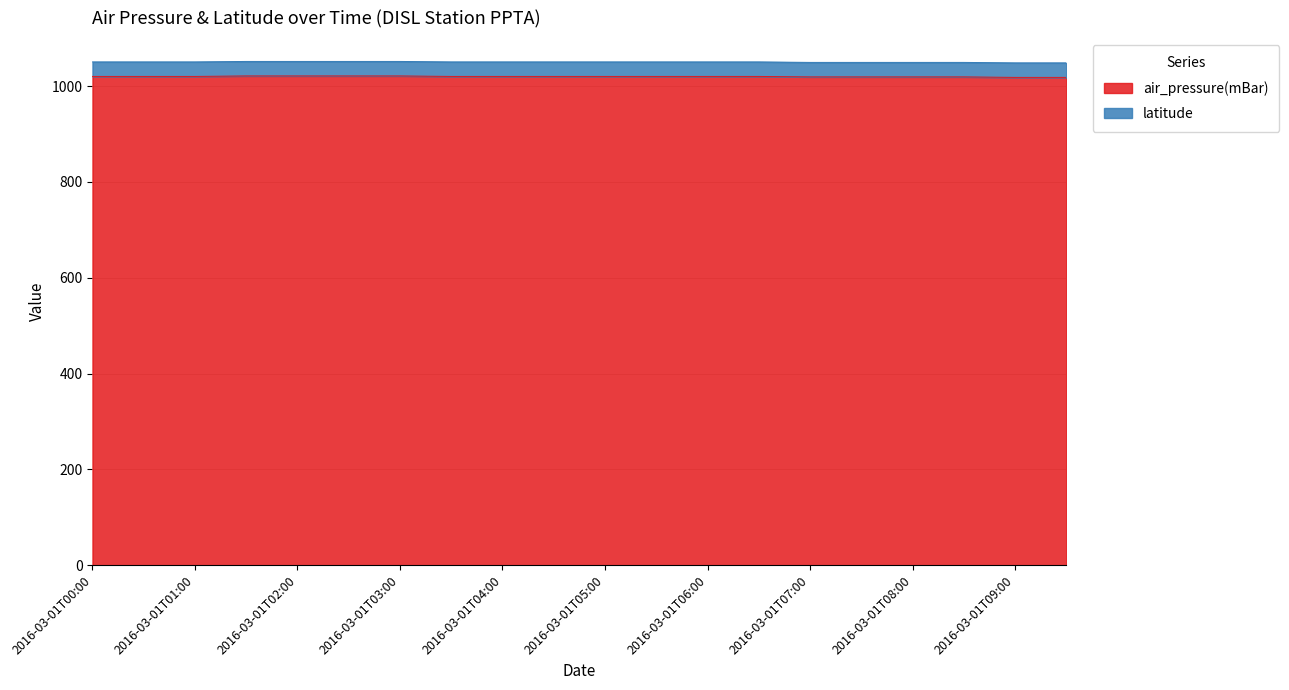

What is the difference between the second highest and second lowest values?

3